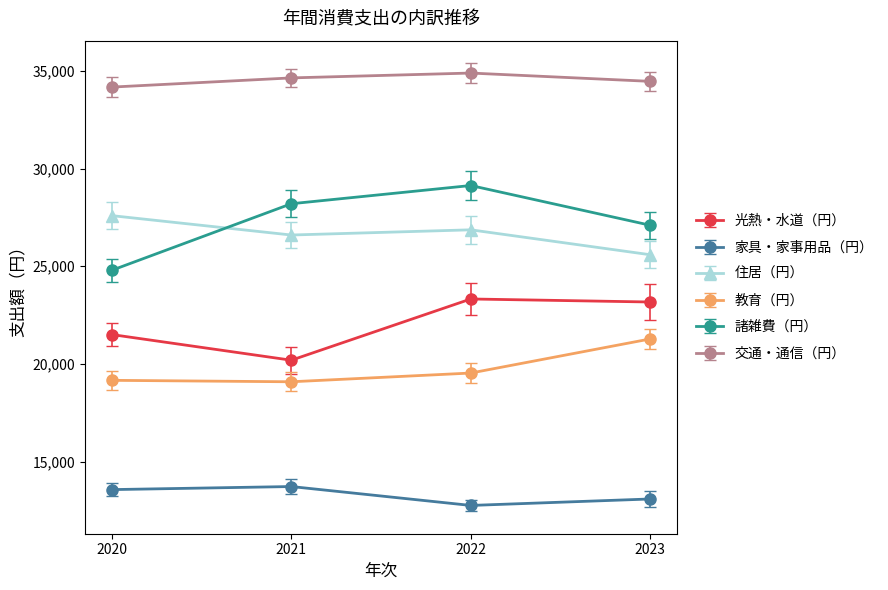

What is the sum of the 家具・家事用品（円） values at 2020 and 2022?

26346